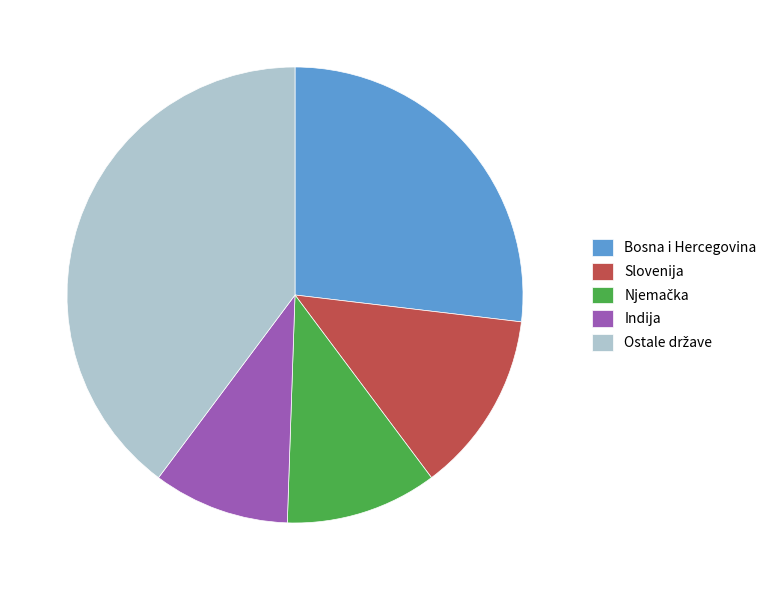

Which slice is the smallest?

Indija